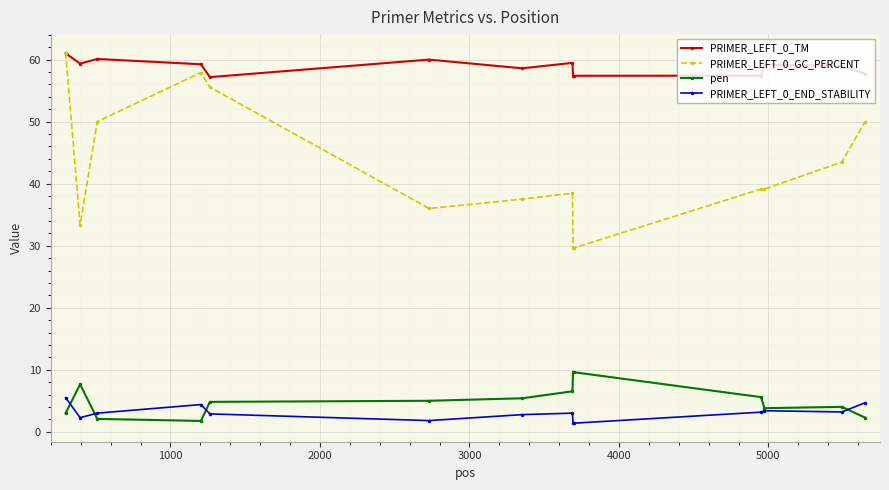

Which series has the largest range (max minus min)?

PRIMER_LEFT_0_GC_PERCENT